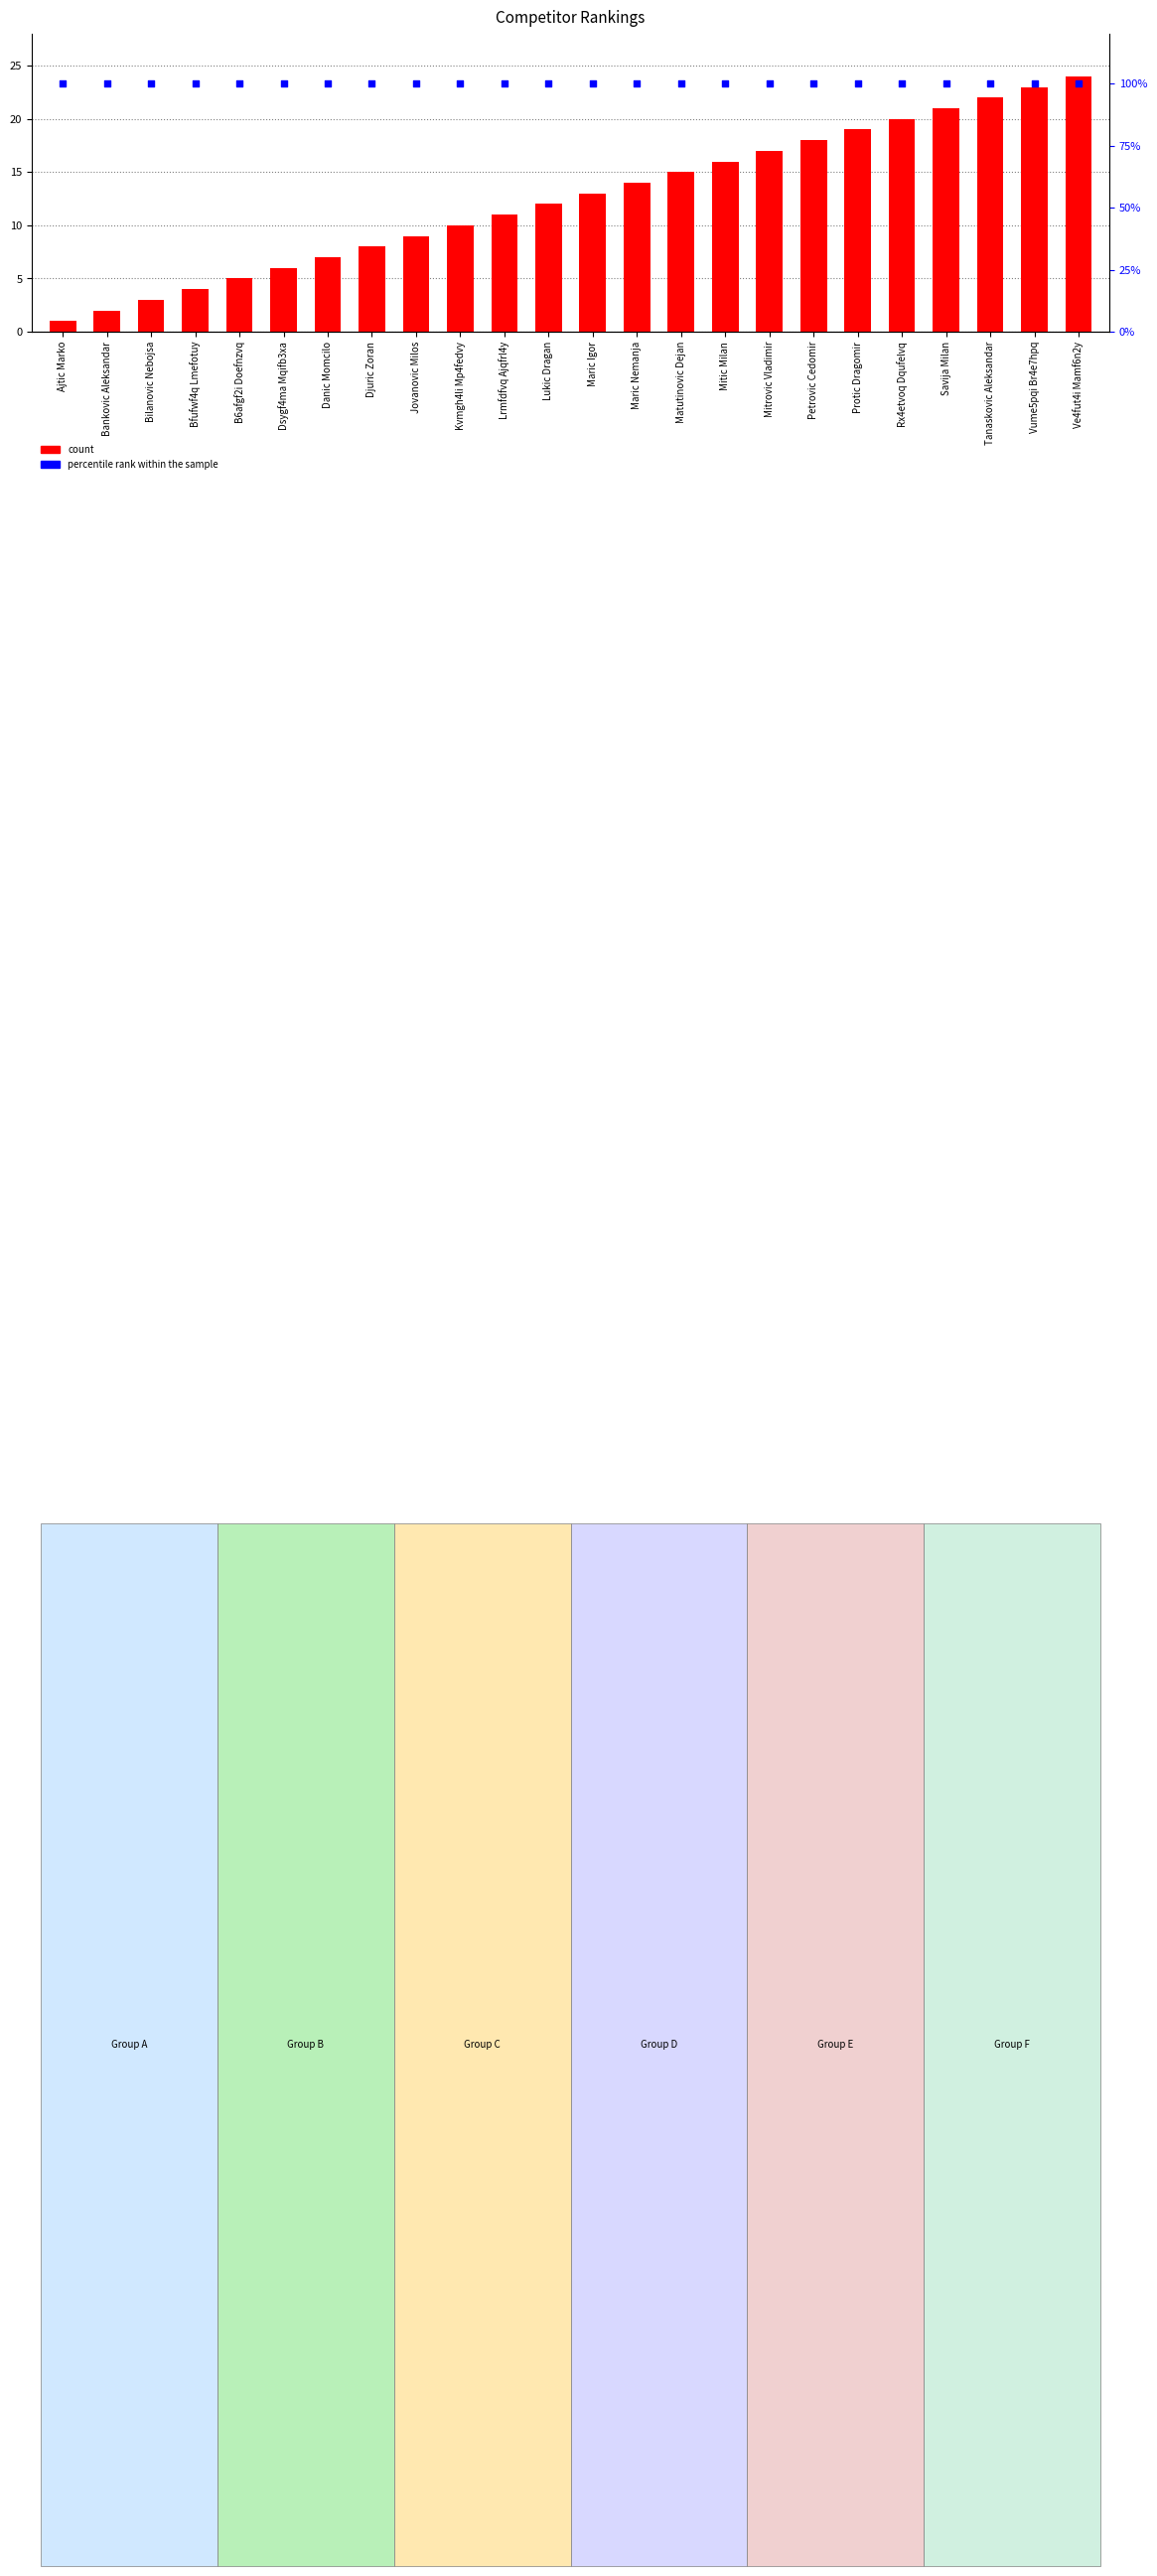

At how many categories does at least one series exceed 98?

24